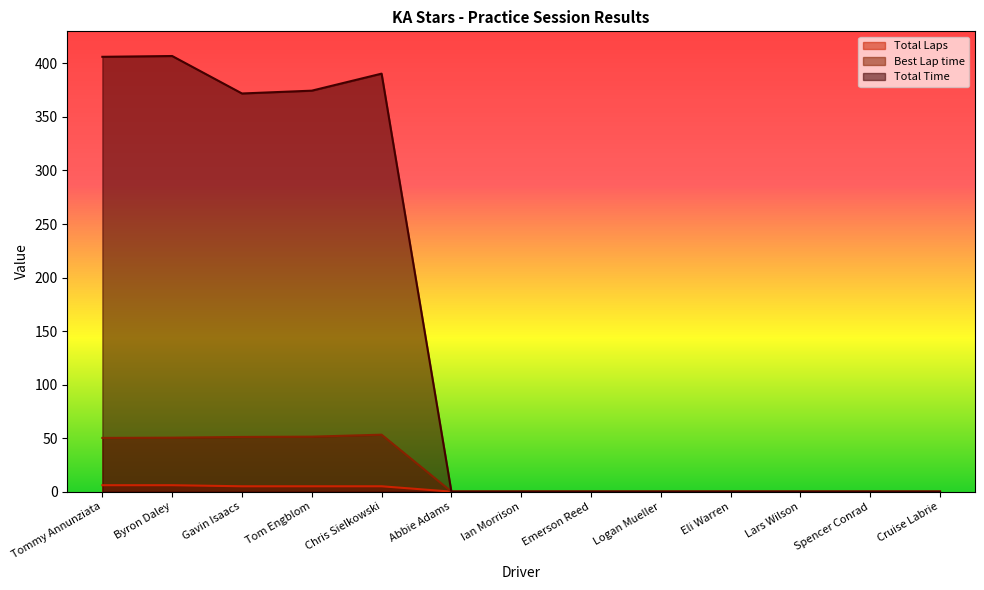

True or false: Best Lap time has a value of 27.6 at Abbie Adams.

False